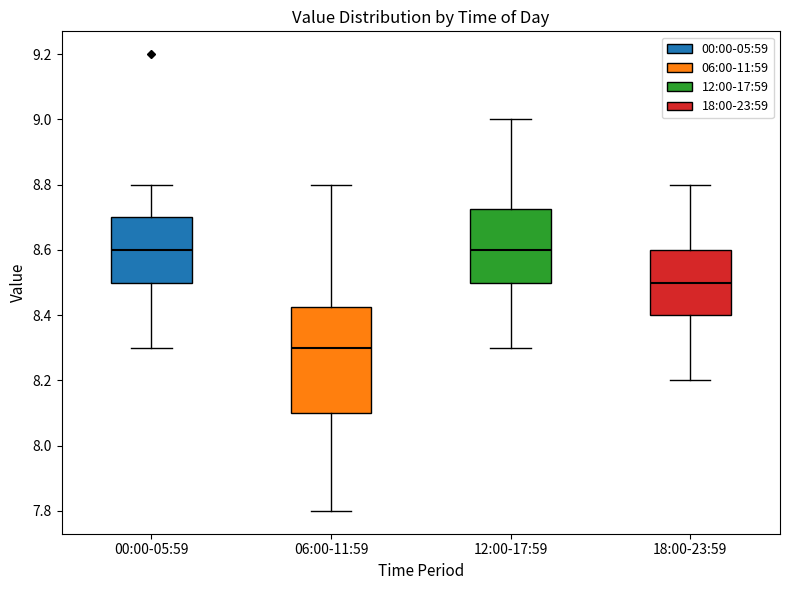

Where is the lower edge of the box for 12:00-17:59 on the y-axis? The values are not printed on the chart, so give them approximately, as read against the axis.

8.50